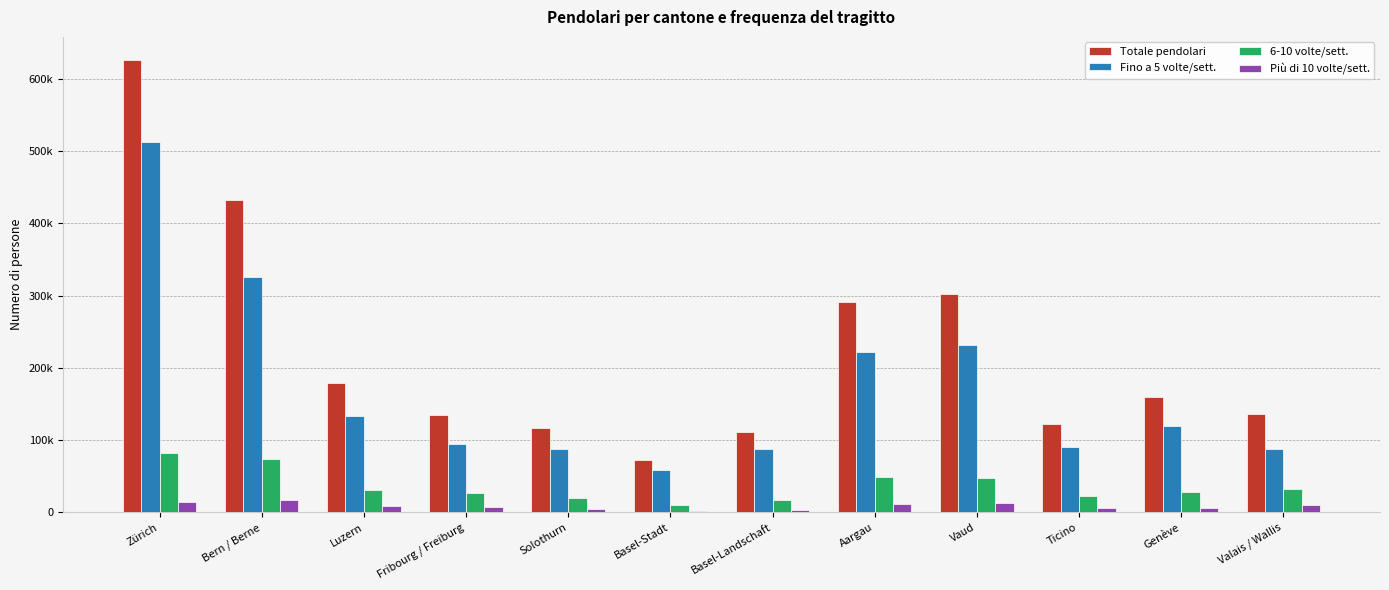

Is it true that Totale pendolari equals 111453.2 at Vaud?

False